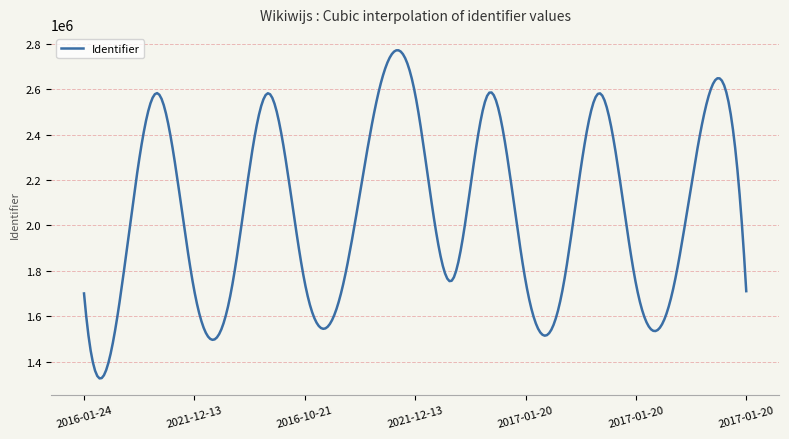

What is the maximum value shown in the chart?

2772098.4